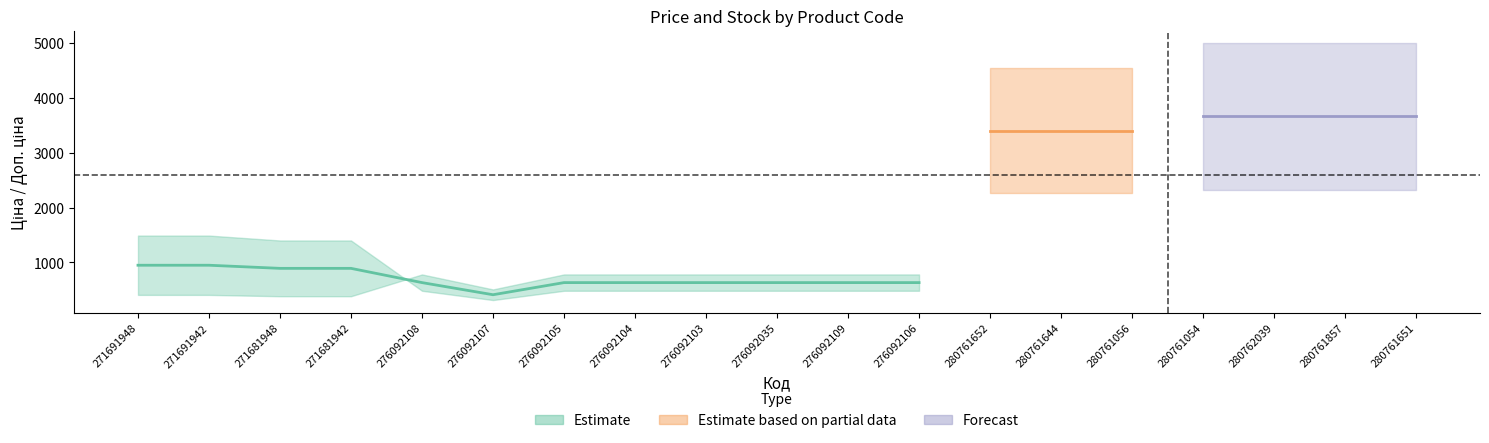

Is the value of Ціна at 280761056 greater than the value of Доп. ціна at 276092107?

Yes